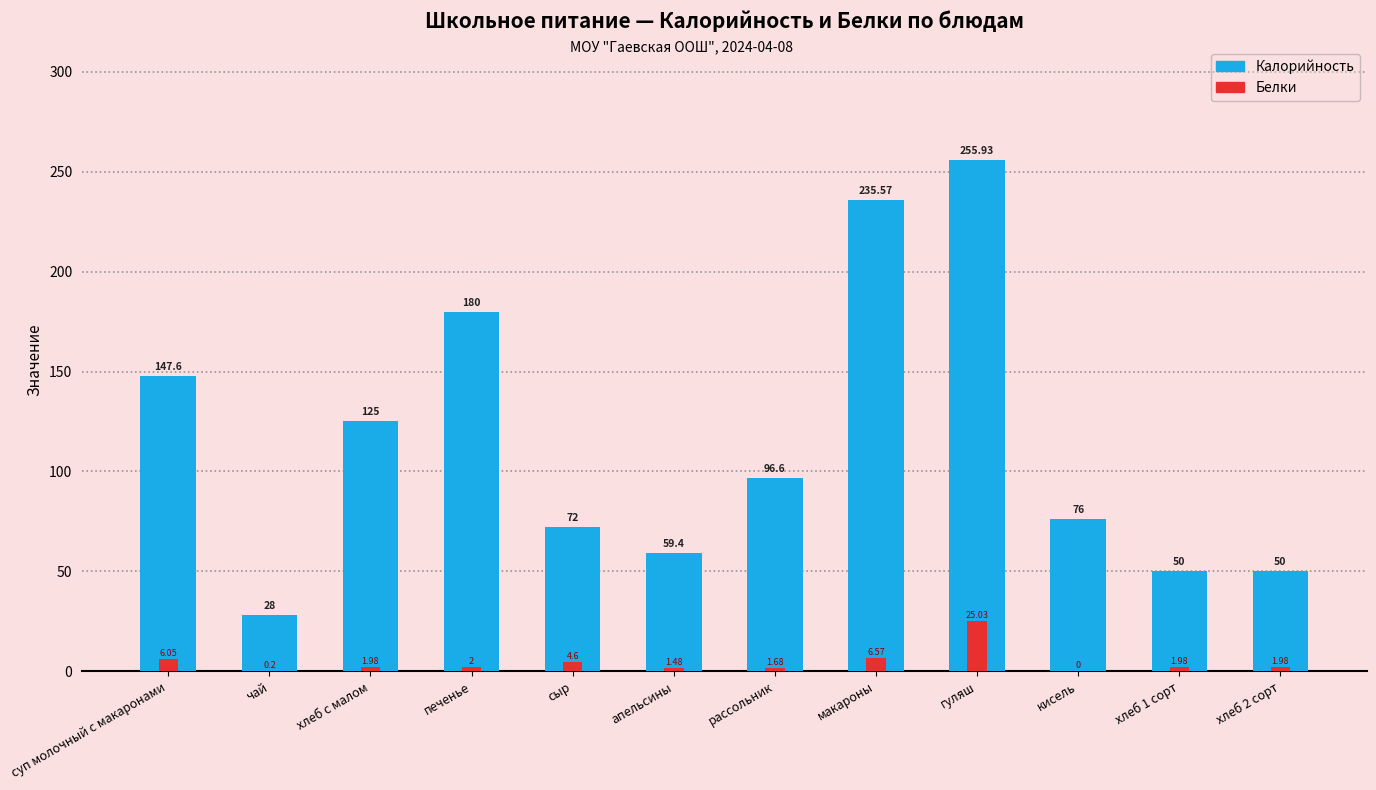

What are all the series names shown in the legend?

Калорийность, Белки